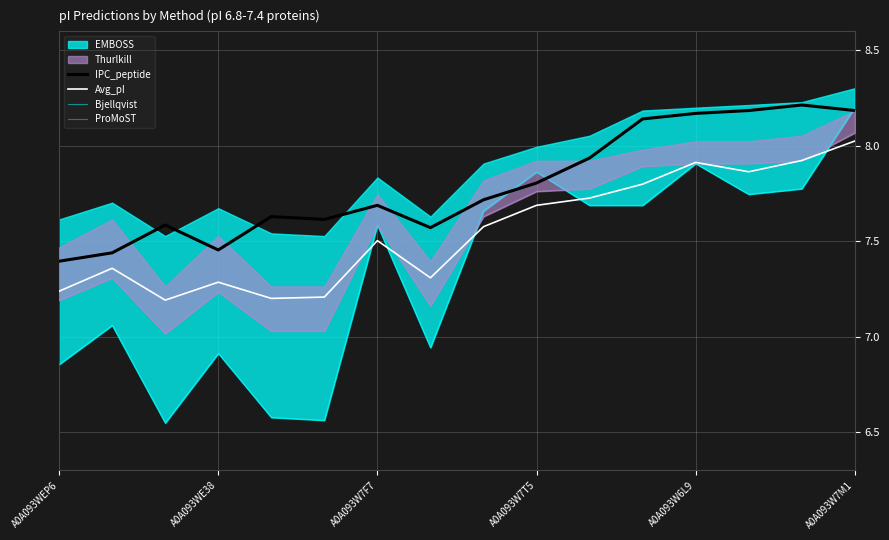

The value of IPC_peptide at A0A093W7M1 is 8.2. True or false?

True